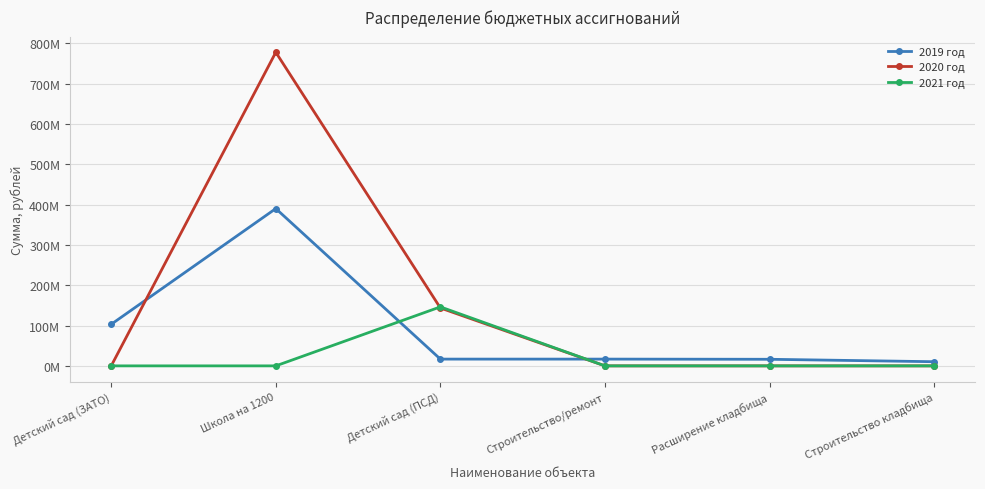

Rank the categories by 2019 год value from lowest to highest.

Строительство кладбища, Расширение кладбища, Детский сад (ПСД), Строительство/ремонт, Детский сад (ЗАТО), Школа на 1200